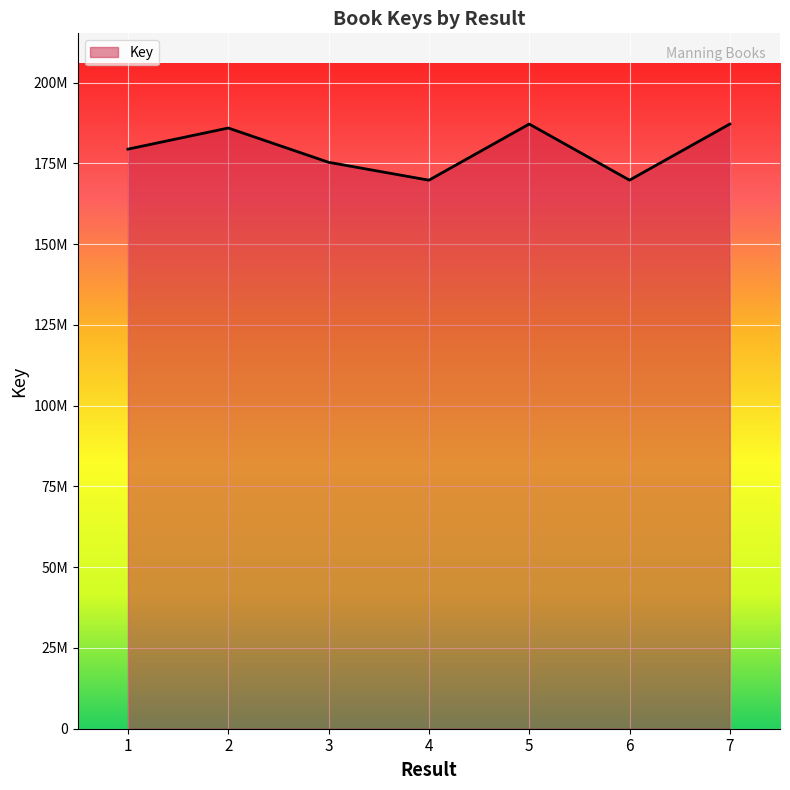

What is the difference between the values at 3 and 4?

5541382